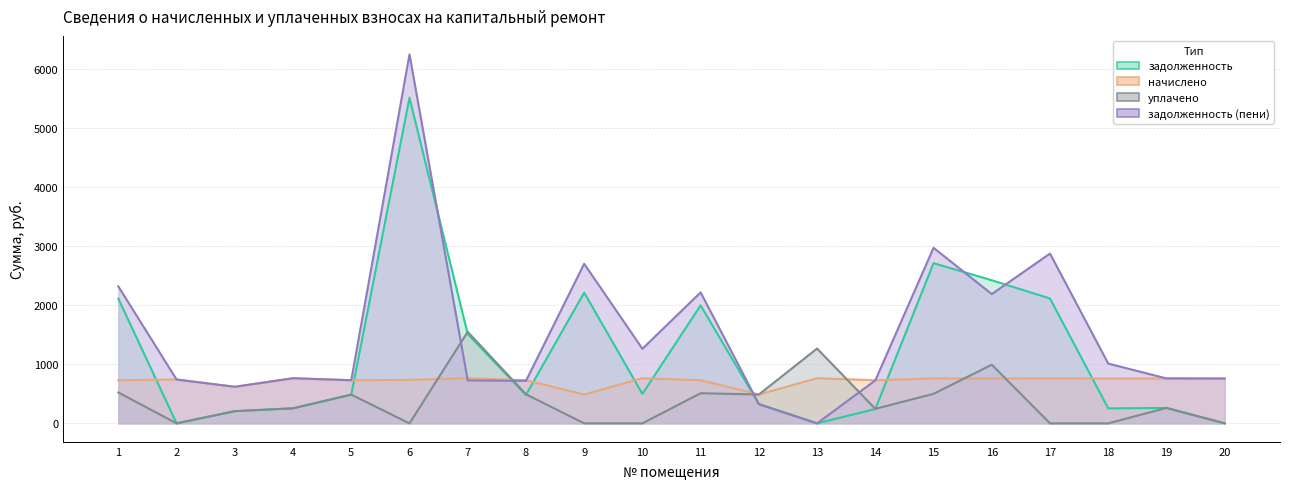

How many lines are shown in the chart?

4